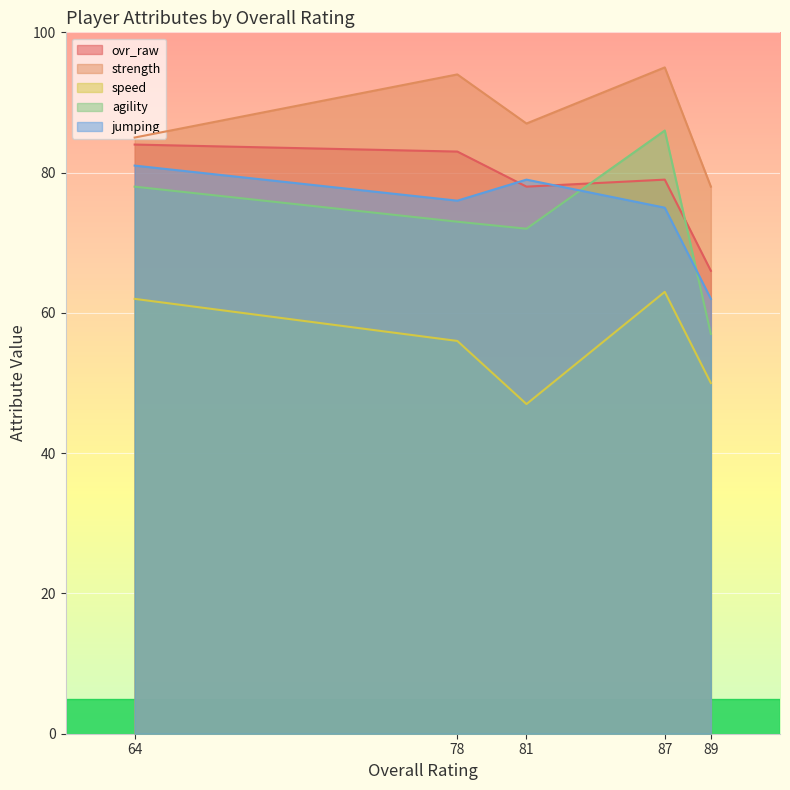

List the series in order of their peak value, lowest first.

speed, jumping, ovr_raw, agility, strength